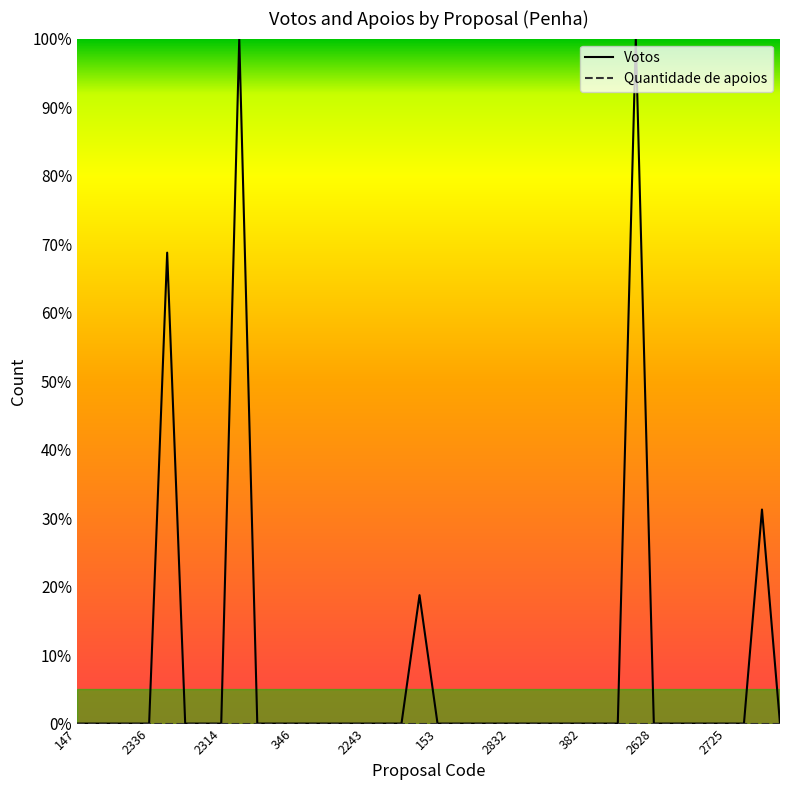

Which series has the widest spread of values?

Votos